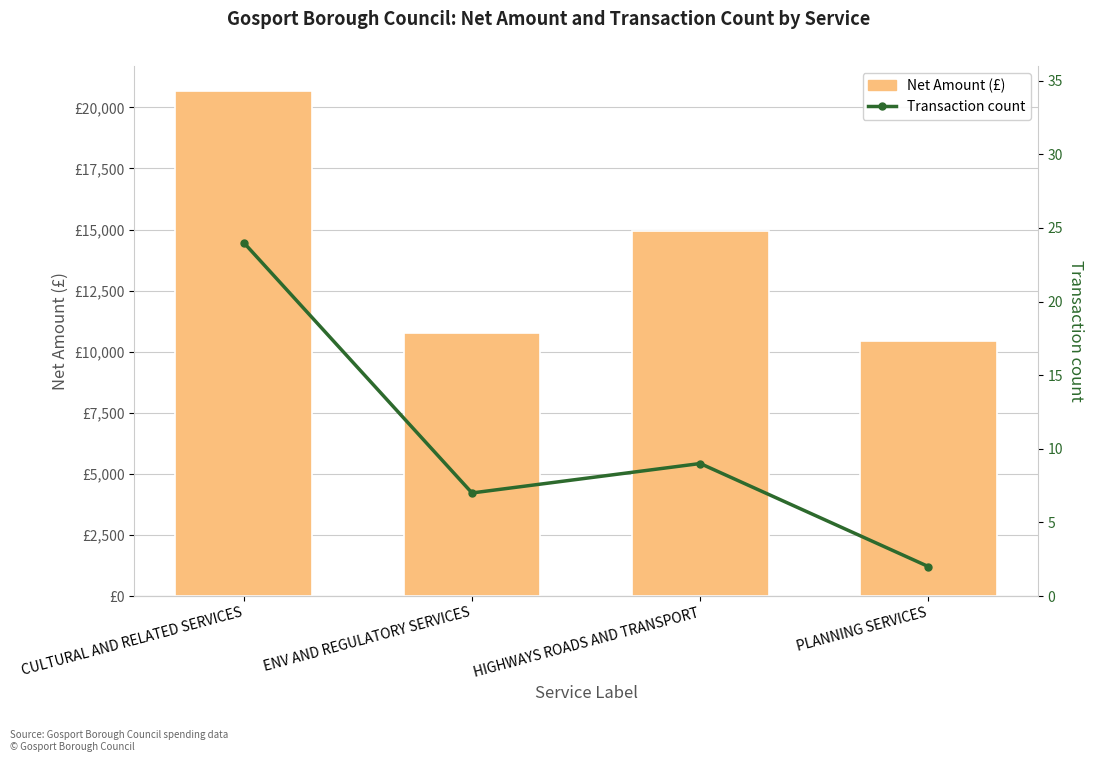

Which category has the lowest value across all series?

PLANNING SERVICES